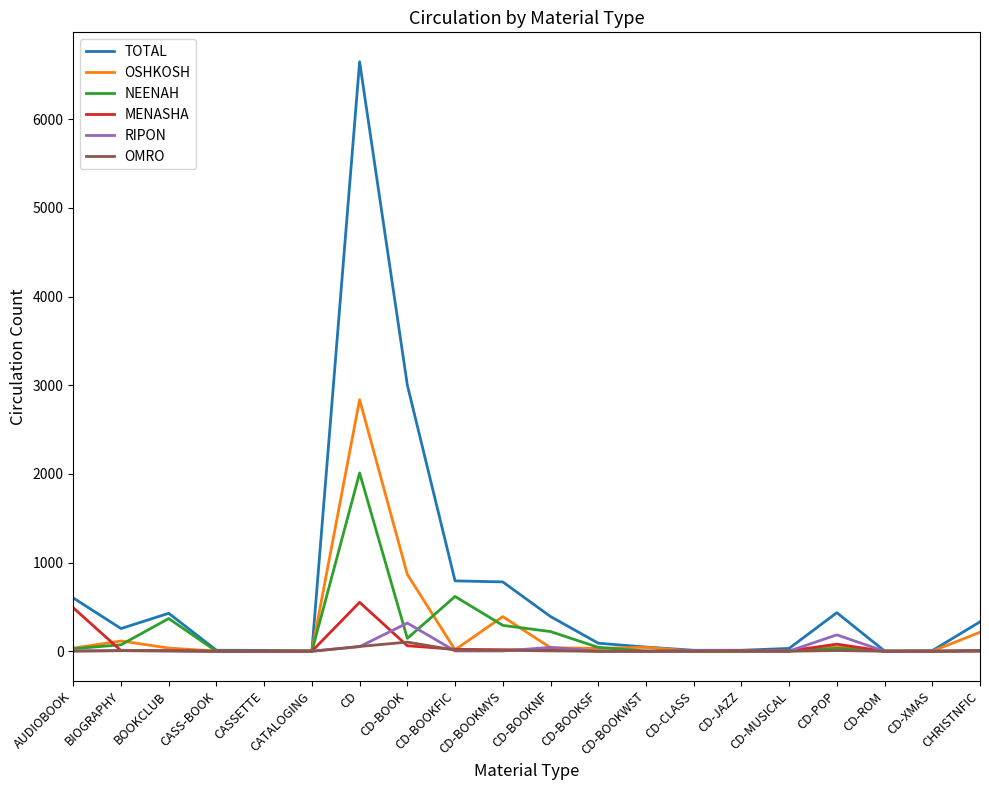

Which category has the highest value in the NEENAH series?

CD